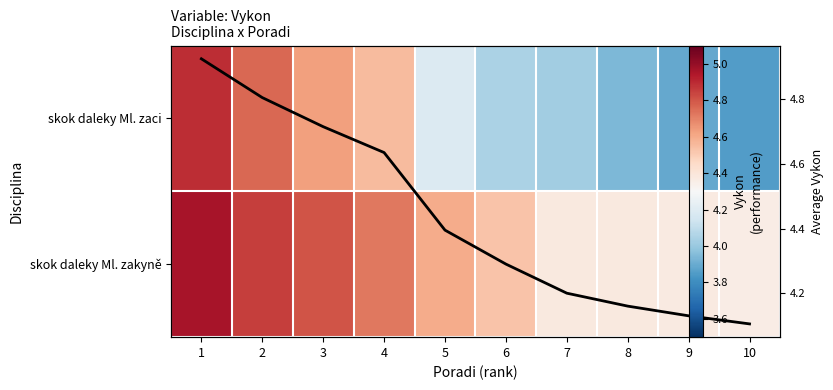

Which series has the largest range (max minus min)?

skok daleky Ml. zaci